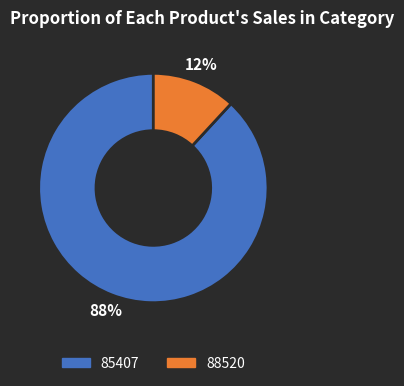

Rank the categories by value from highest to lowest.

85407, 88520